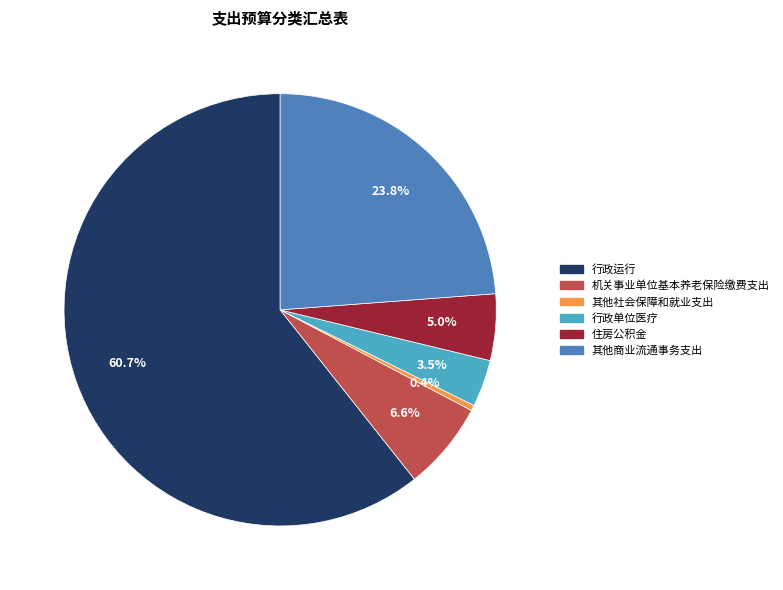

What portion of the pie excludes 行政运行?

39.3%